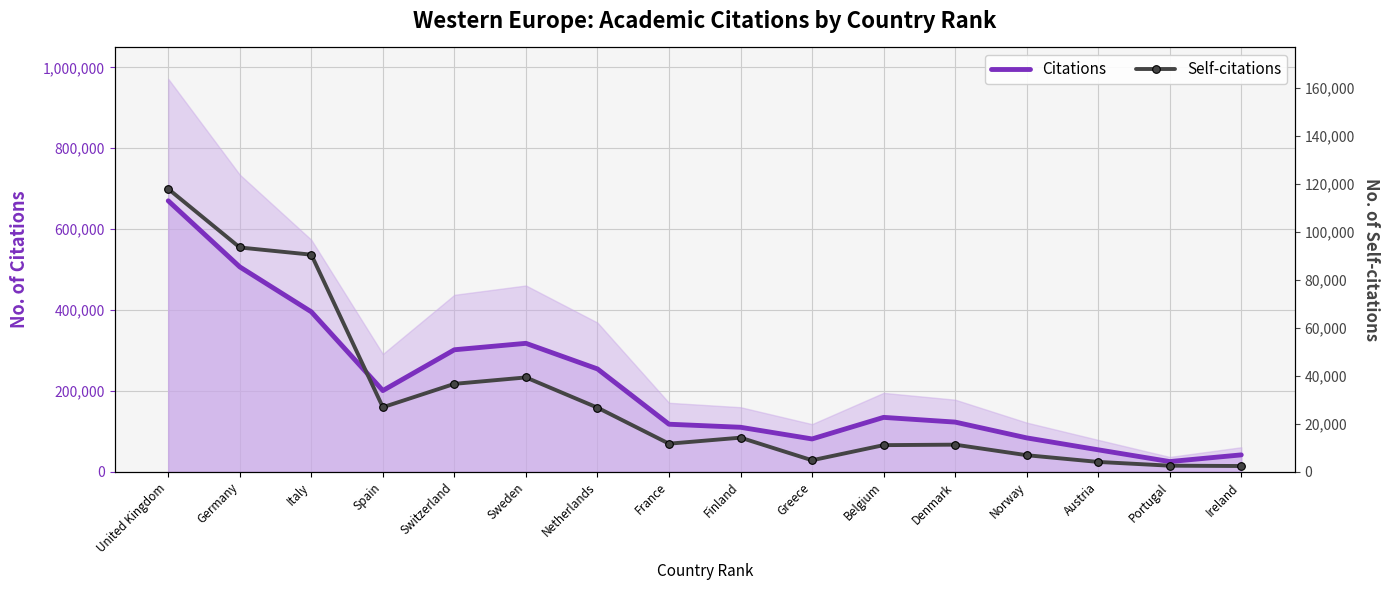

Reading right to left, list all the values displayed in this chart.

Citations: 41939	25418	54460	83956	122988	134638	81325	110184	117719	254415	317692	301776	200897	395547	506595	669919
Self-citations: 2433	2570	4140	6945	11343	11142	4832	14260	11749	26780	39386	36707	26946	90592	93593	118027